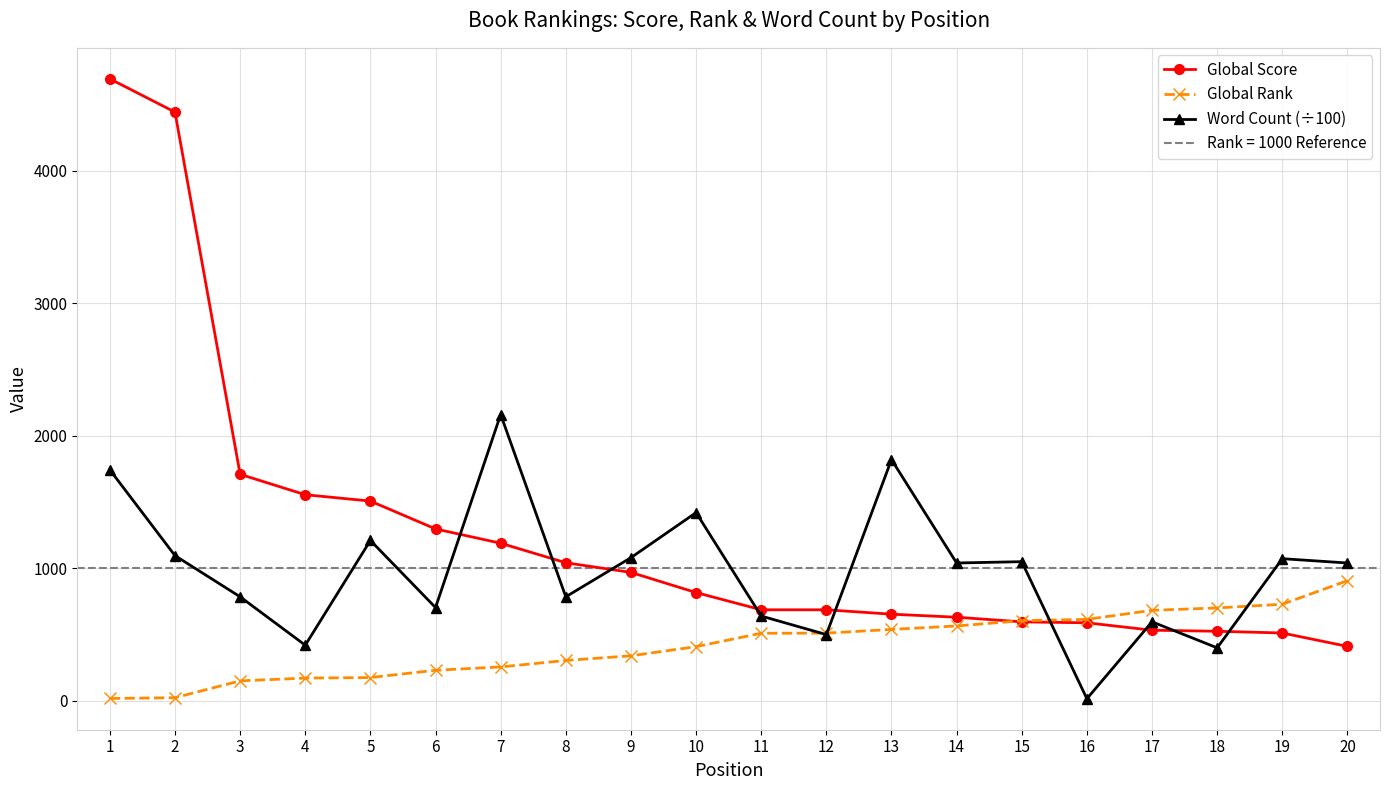

What value does the Global Rank series have at 9?

340.0